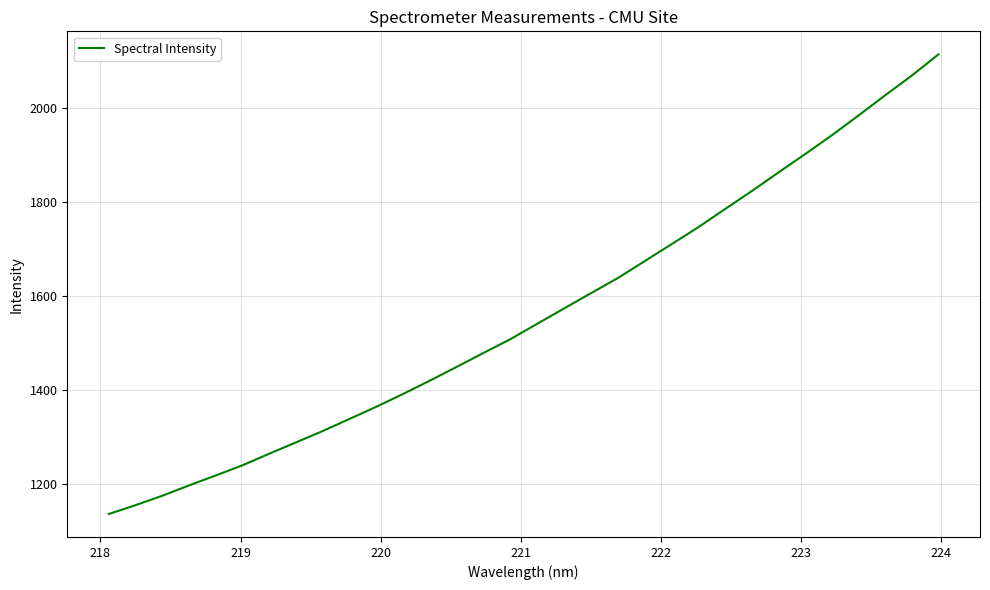

What is the maximum value shown in the chart?

2114.8